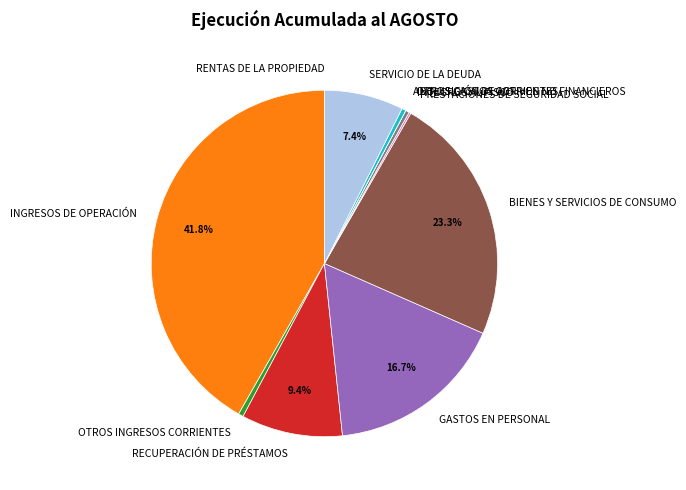

To the nearest percent, what is the difference between the SERVICIO DE LA DEUDA and GASTOS EN PERSONAL slice percentages?

9%